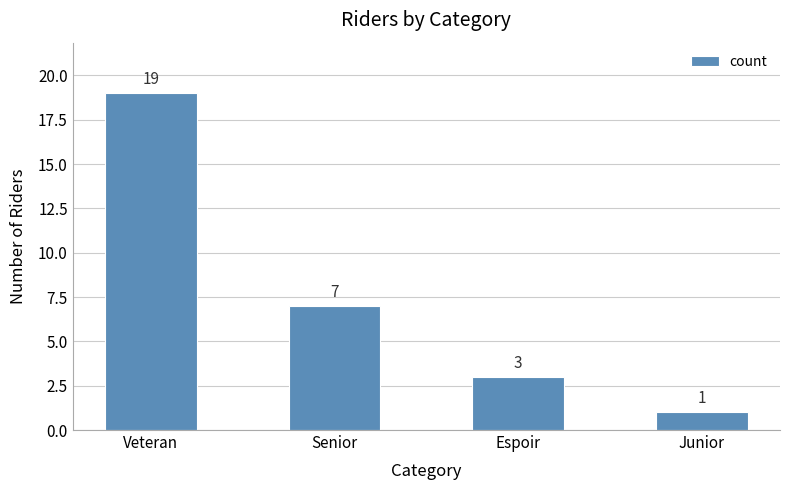

How many values are between 3 and 19?

3